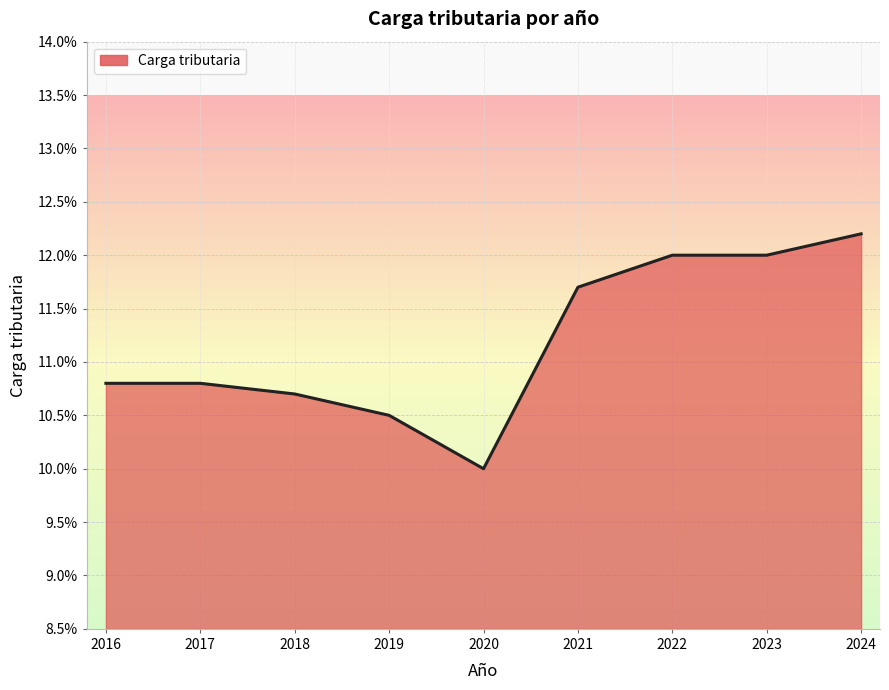

Reading left to right, extract all data points from this chart.

2016=0.1	2017=0.1	2018=0.1	2019=0.1	2020=0.1	2021=0.1	2022=0.1	2023=0.1	2024=0.1